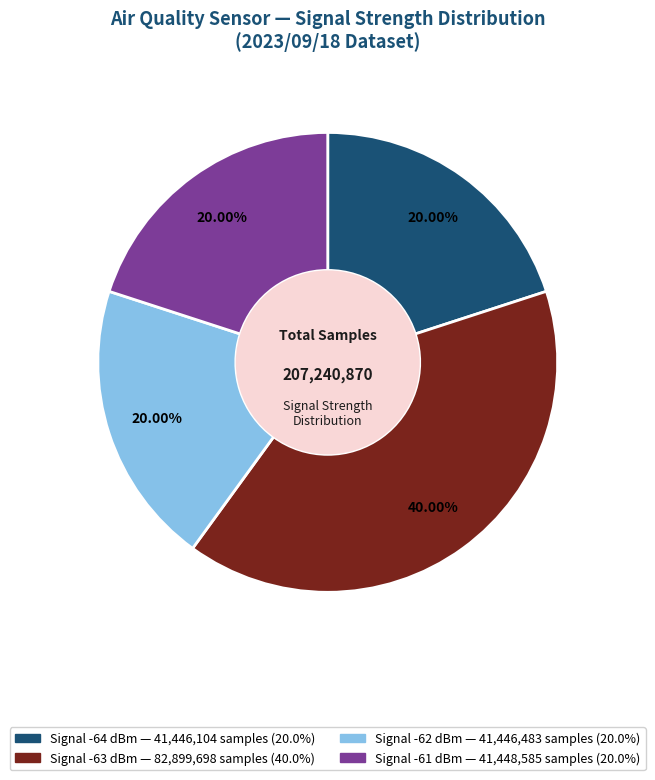

How many slices are in this pie chart?

4